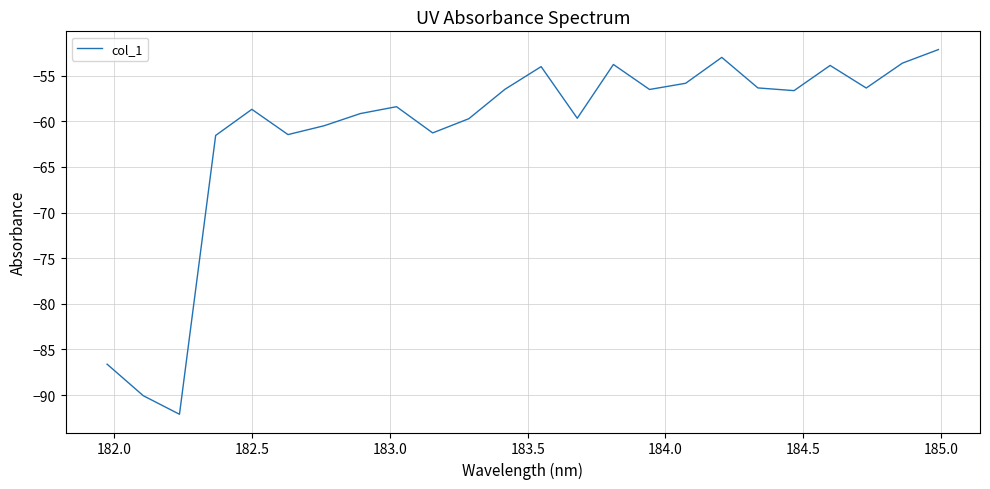

What is the minimum value shown in the chart?

-92.1